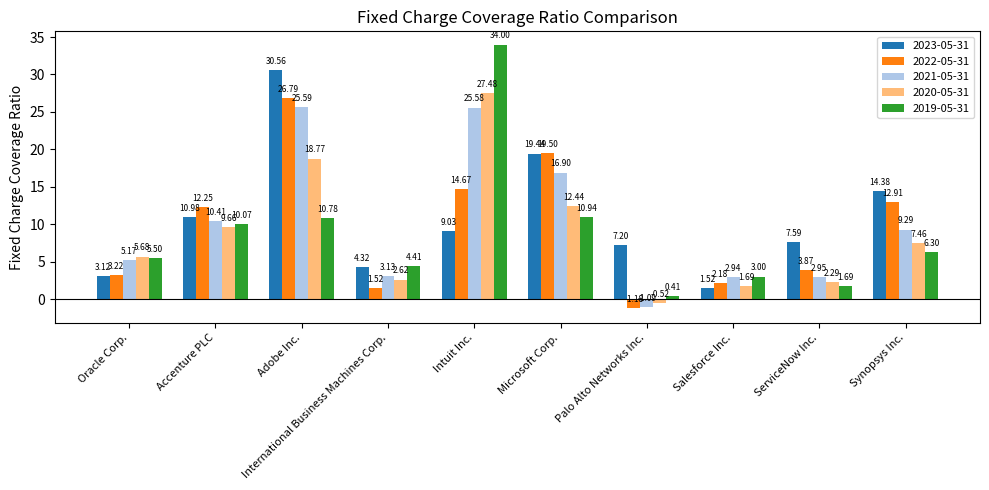

How many values in the 2019-05-31 series are below 6?

5